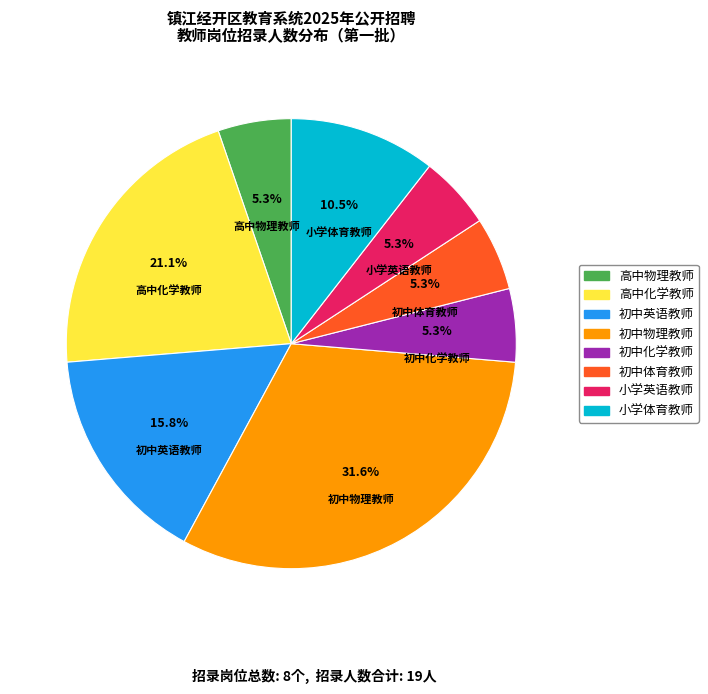

To the nearest percent, what is the combined percentage of 初中化学教师 and 小学英语教师?

11%